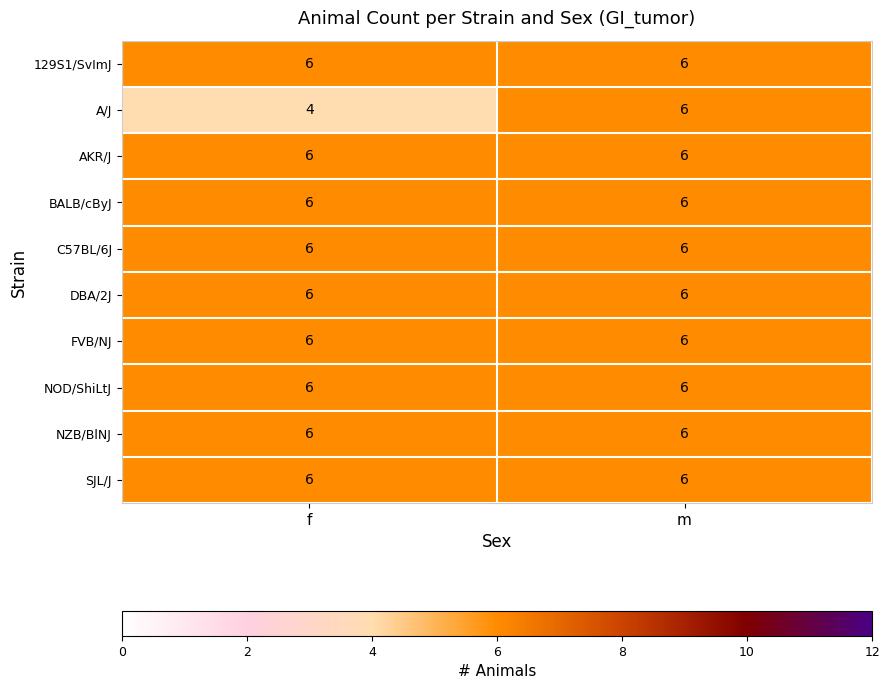

True or false: NOD/ShiLtJ has a value of 6 at m.

True